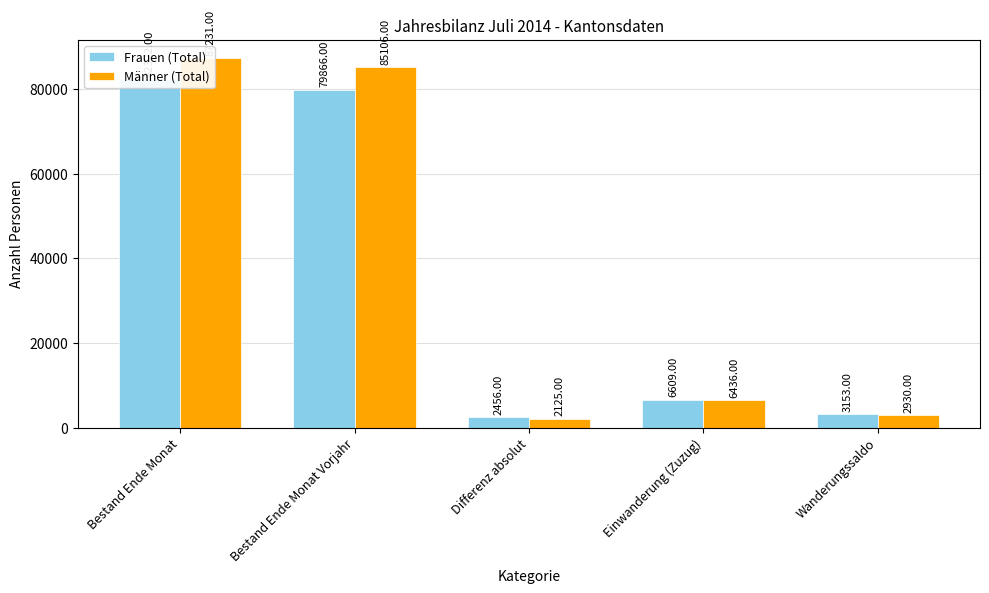

At which label does Frauen (Total) reach its minimum?

Differenz absolut